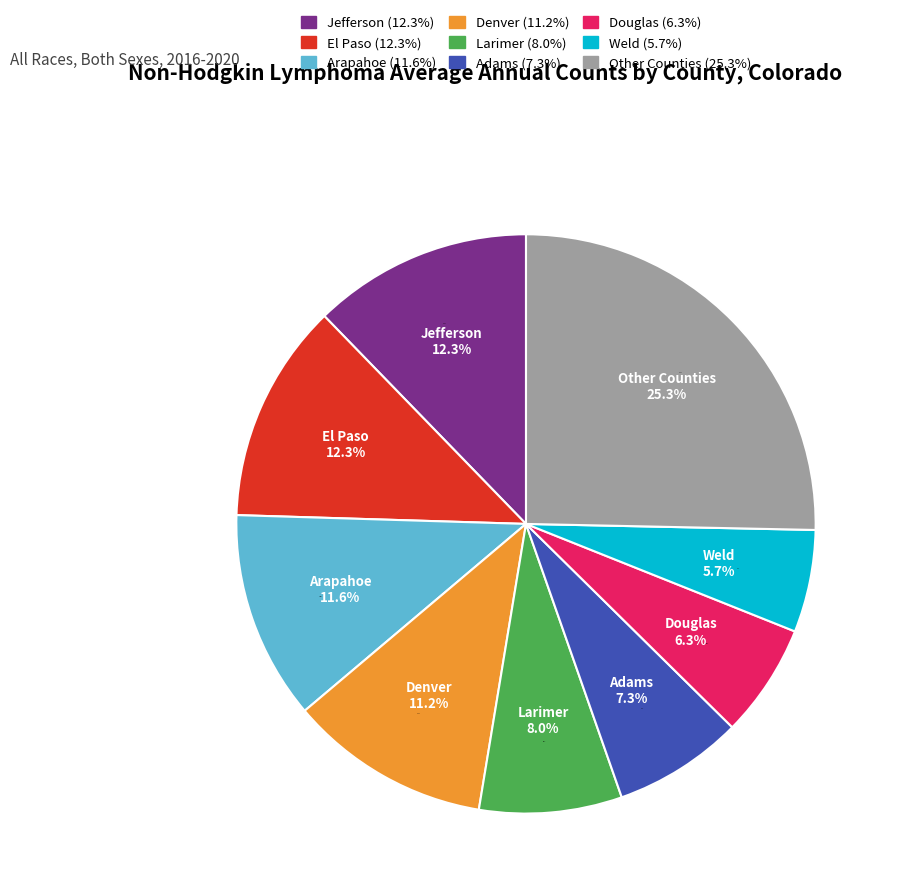

True or false: Teller County accounts for 9% of the total.

False